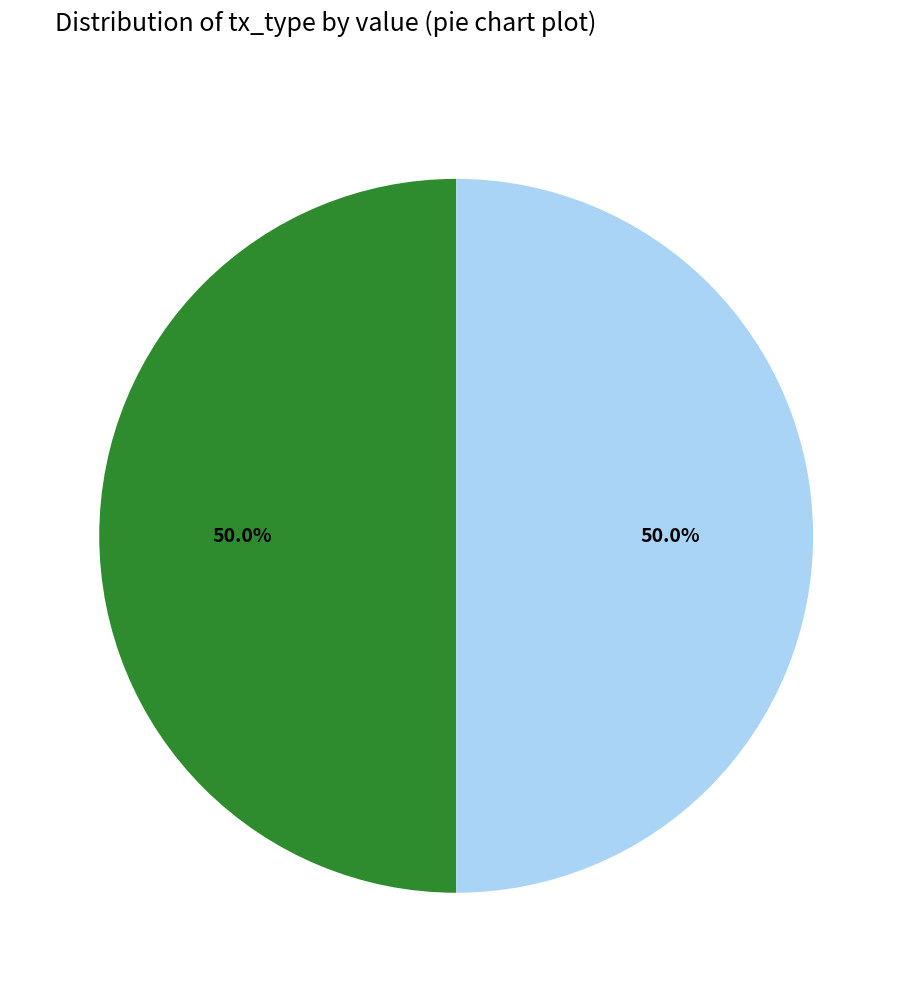

Rank the categories by value from highest to lowest.

Regular (io_index=10), Ticket (io_index=0)